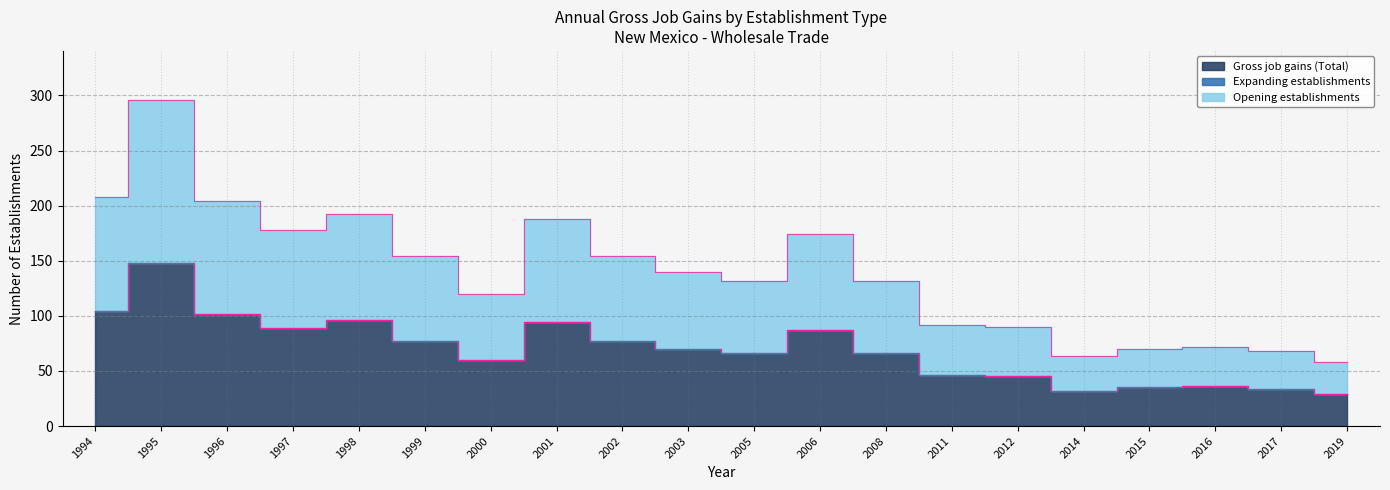

Rank the categories by Gross job gains (Total) value from lowest to highest.

2019, 2014, 2017, 2015, 2016, 2012, 2011, 2000, 2005, 2008, 2003, 1999, 2002, 2006, 1997, 2001, 1998, 1996, 1994, 1995